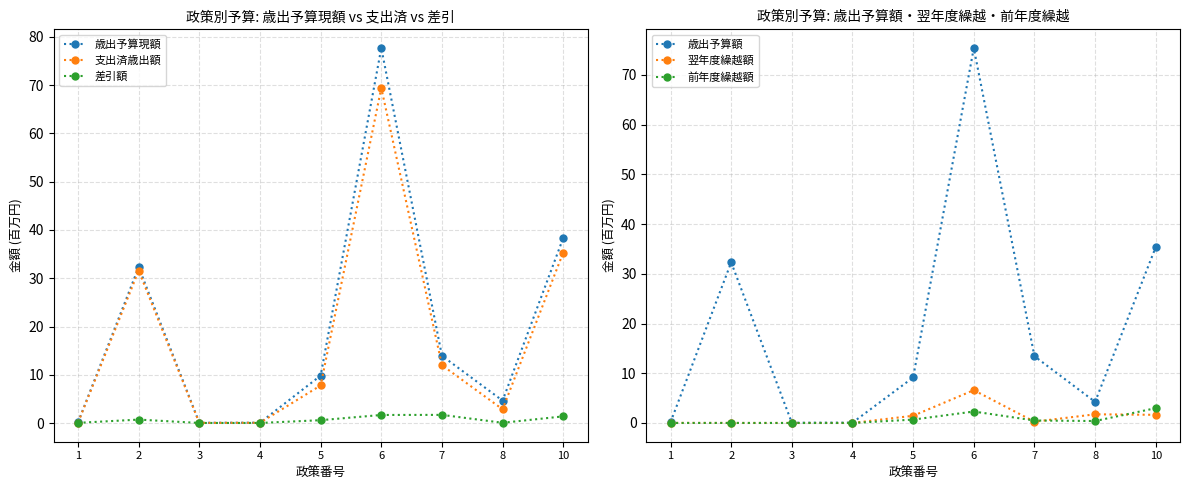

What is the sum of the 差引額 values at 4 and 2?

0.7